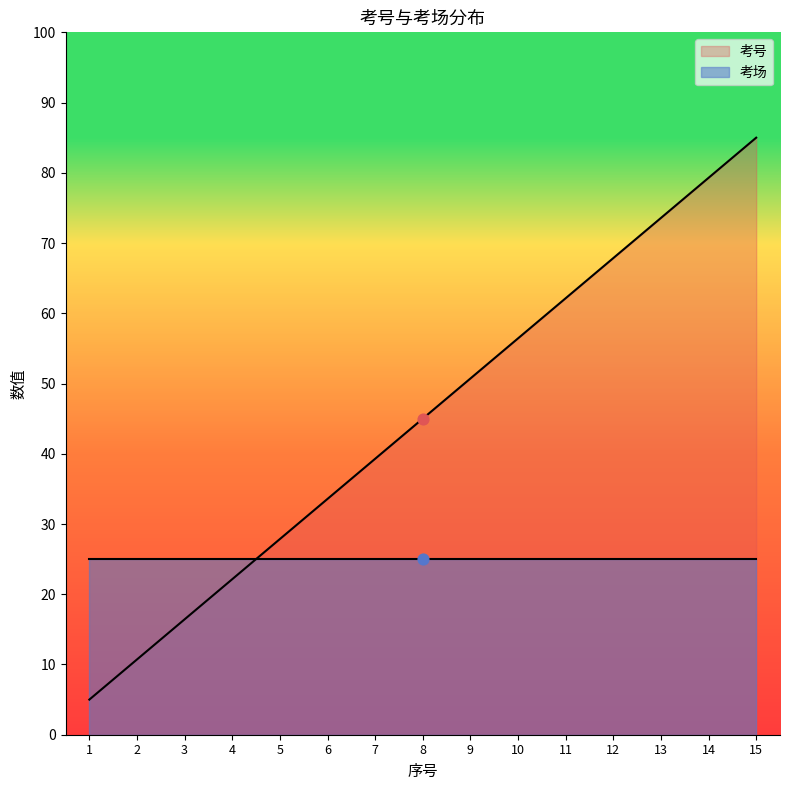

What is the ratio of the value at 15 to the value at 7?

2.2